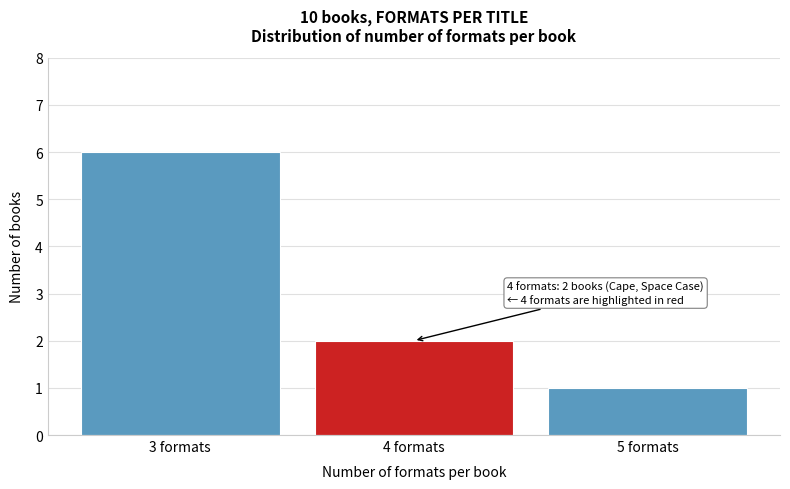

Reading left to right, transcribe all the data shown in this chart.

6	2	1